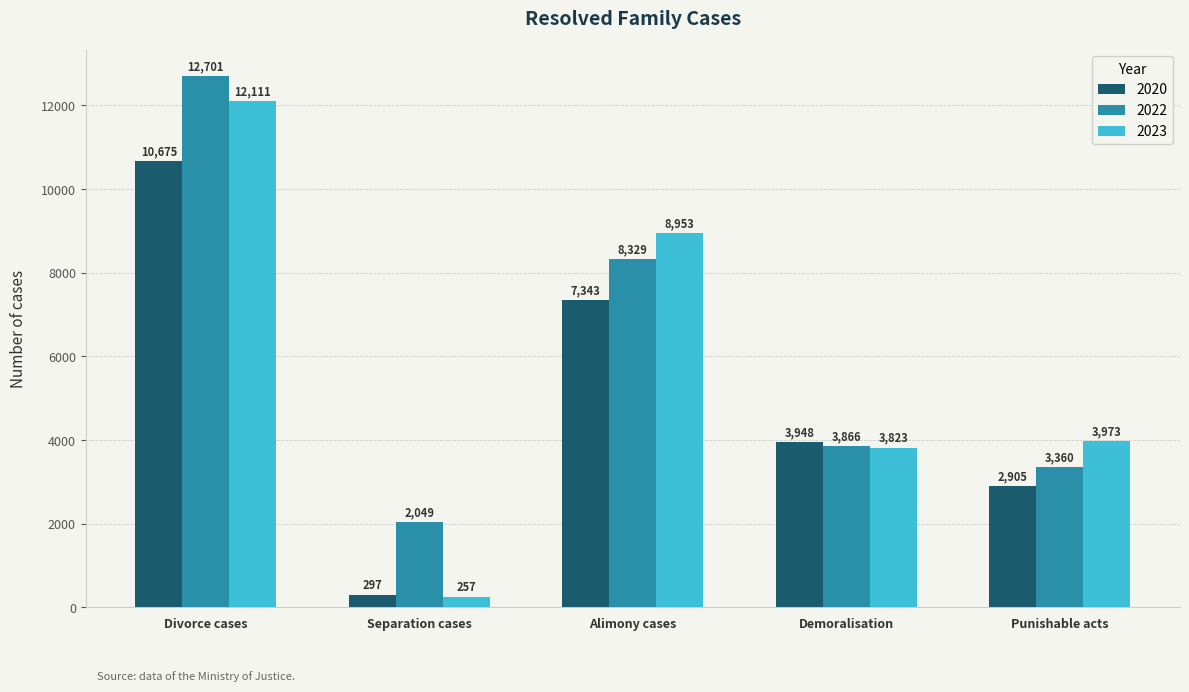

Which series has the widest spread of values?

2023